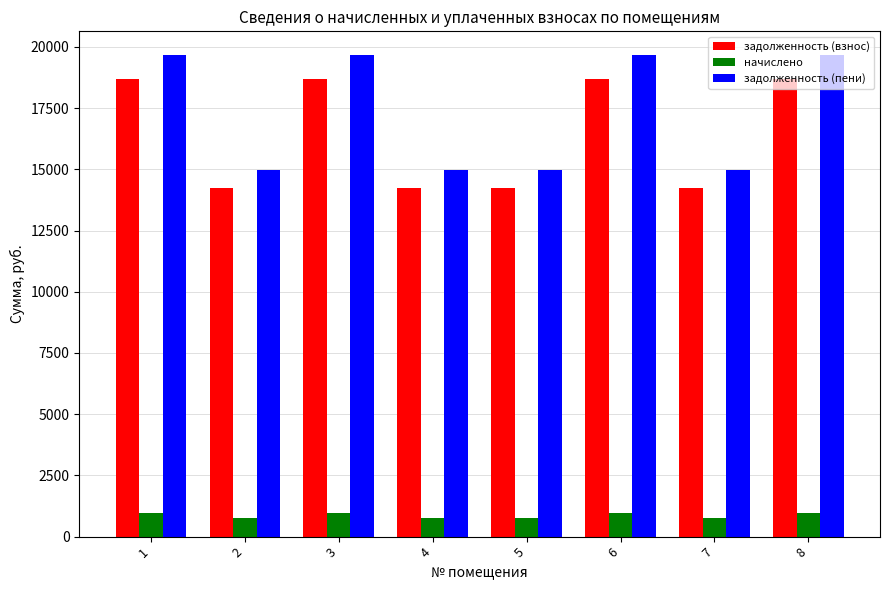

The value of задолженность (взнос) at 5 is 14221.4. True or false?

True